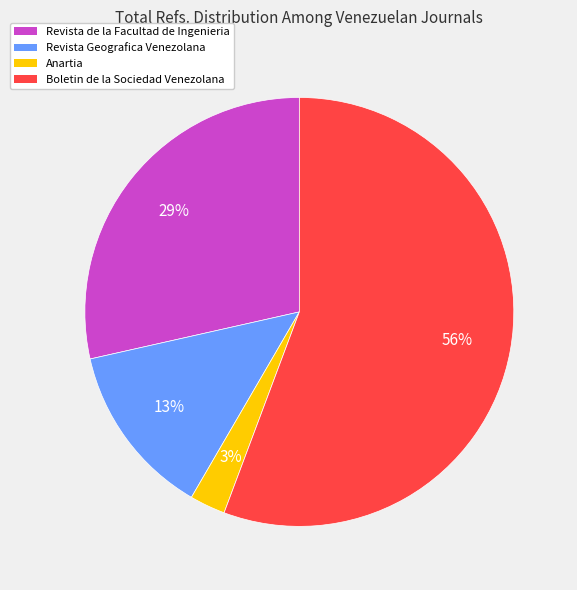

Combined, do Boletin de la Sociedad Venezolana and Anartia account for over 50%?

Yes